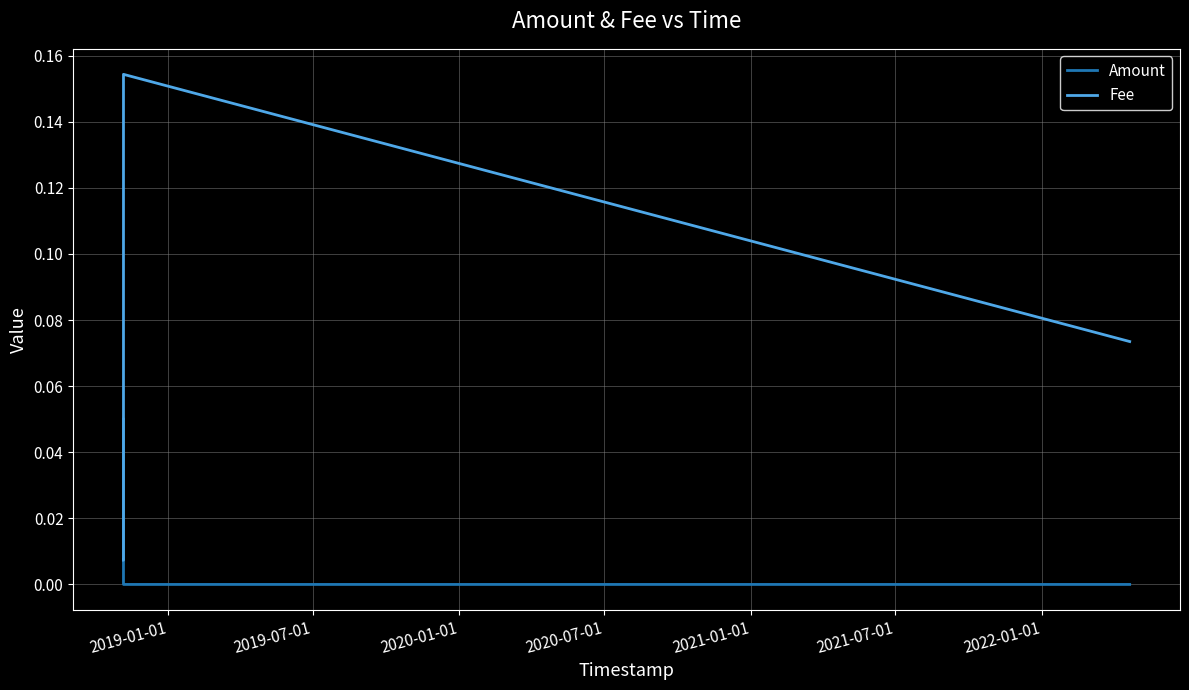

List the series in order of their overall mean, highest first.

Fee, Amount